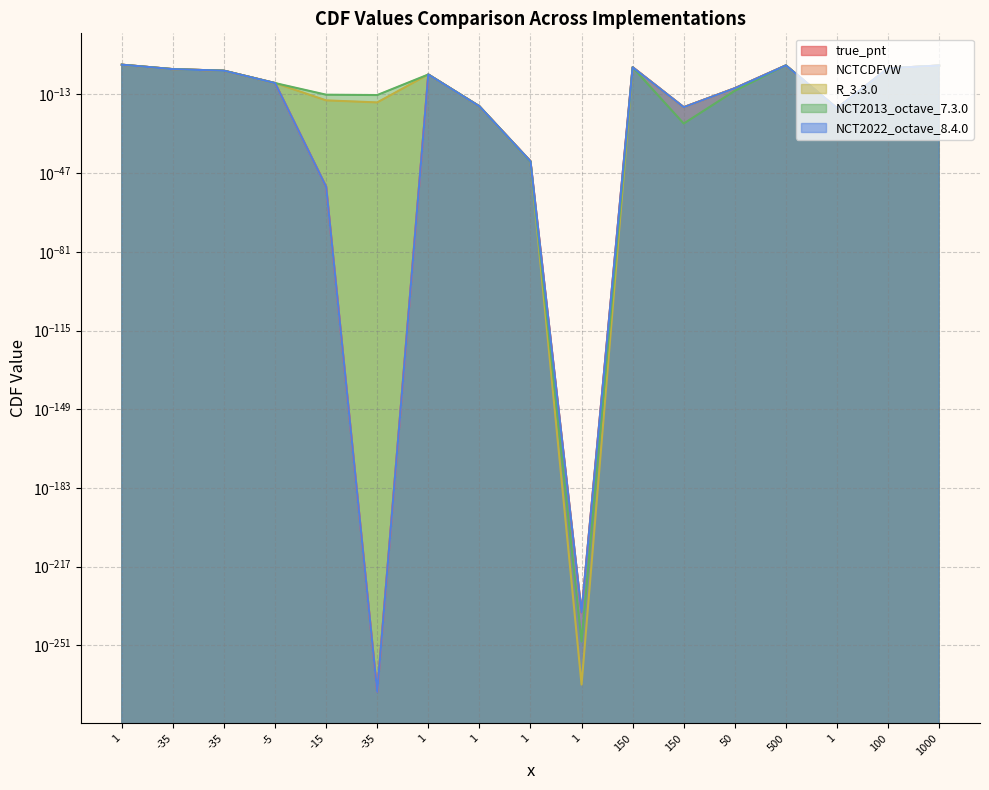

Between -35 and 500, which is larger?

500